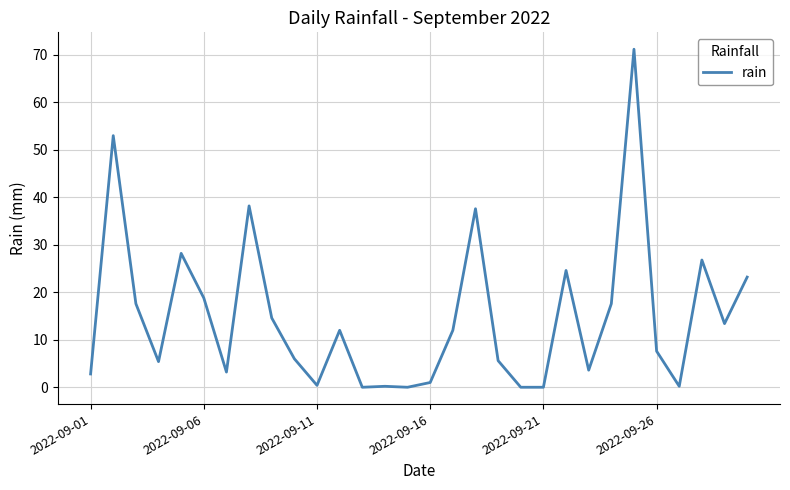

What is the maximum value shown in the chart?

71.2